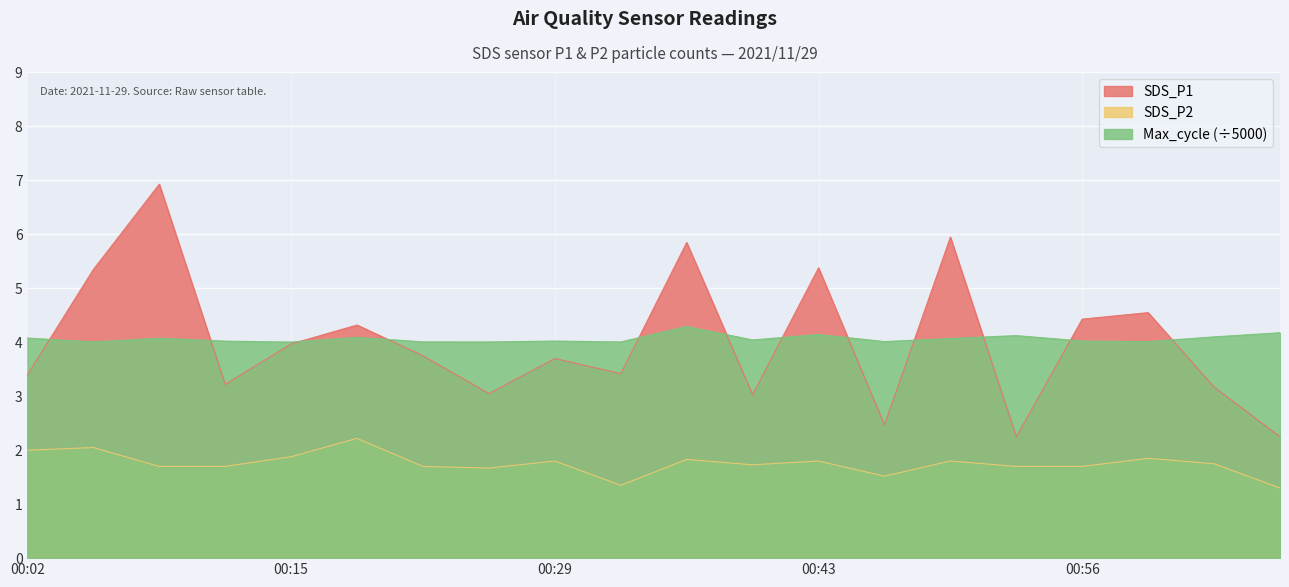

What is the total value across all series at 00:56?

10.2